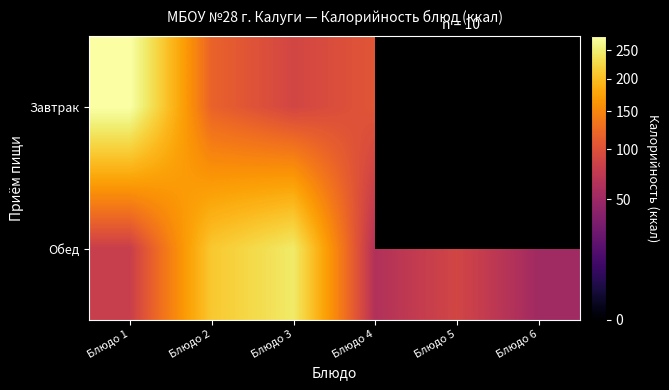

Is it true that Завтрак equals 88.0 at Блюдо 3?

True